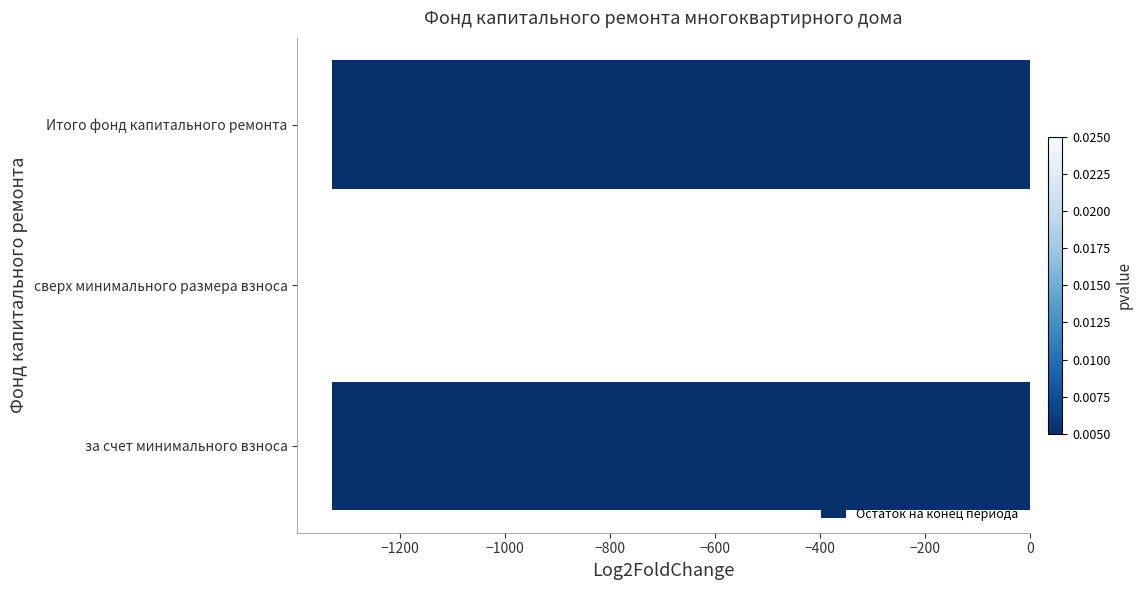

What is the sum of all values?

-2659.5